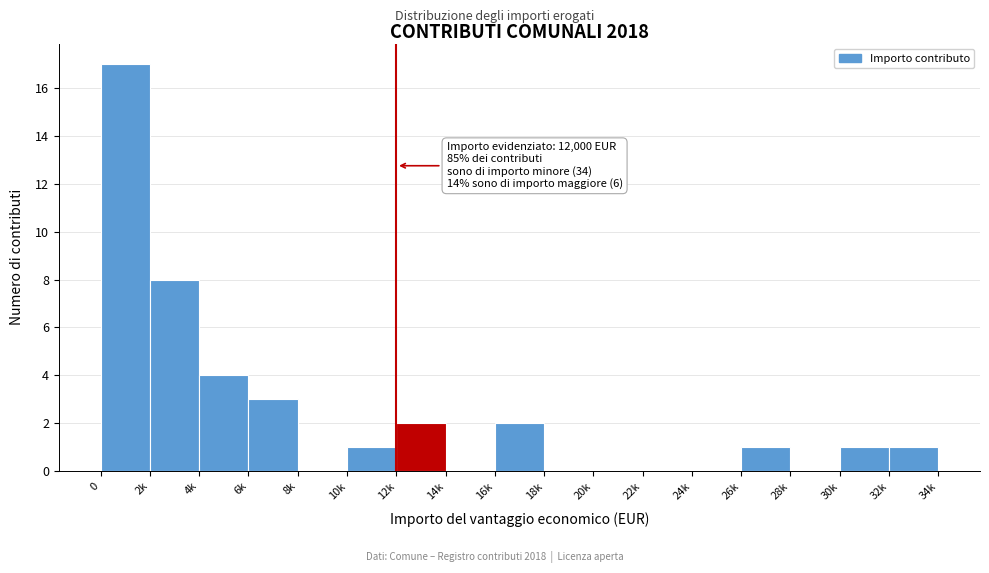

Reading left to right, extract all data points from this chart.

0=17	2k=8	4k=4	6k=3	8k=0	10k=1	12k=2	14k=0	16k=2	18k=0	20k=0	22k=0	24k=0	26k=1	28k=0	30k=1	32k=1